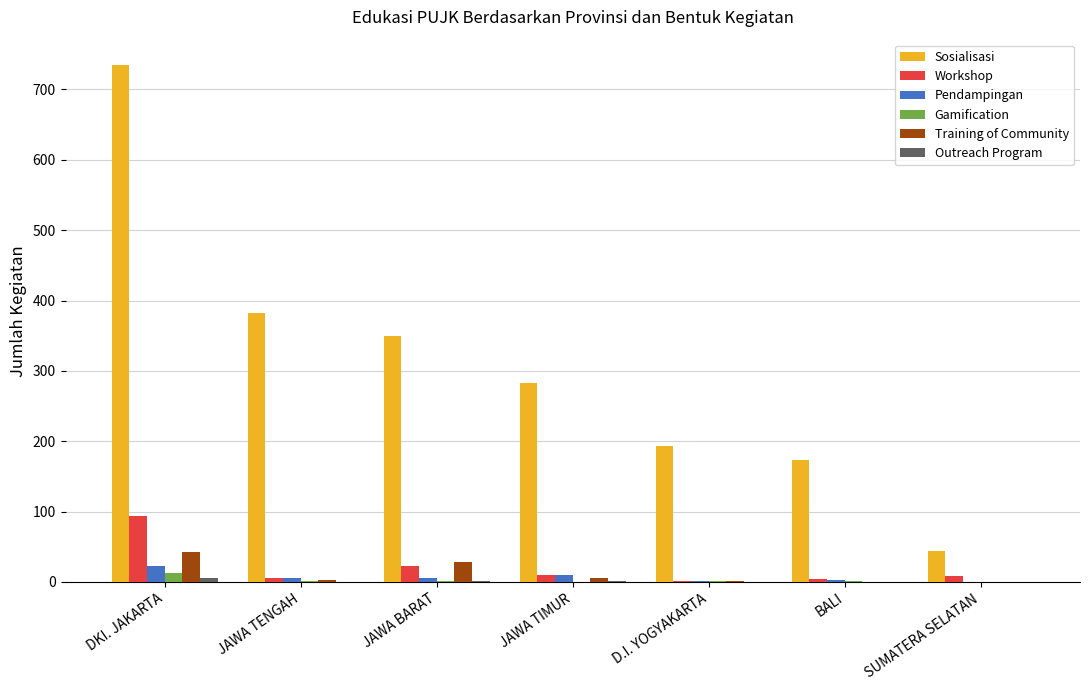

What is the maximum value shown in the chart?

734